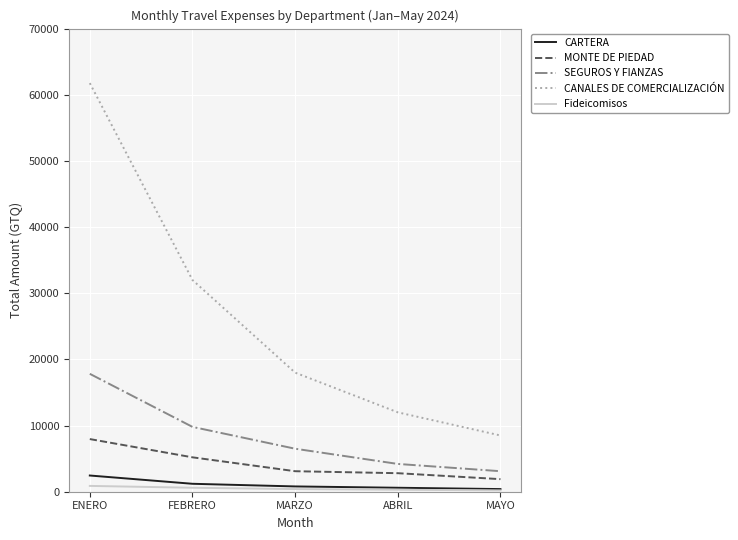

Which series has the widest spread of values?

CANALES DE COMERCIALIZACIÓN